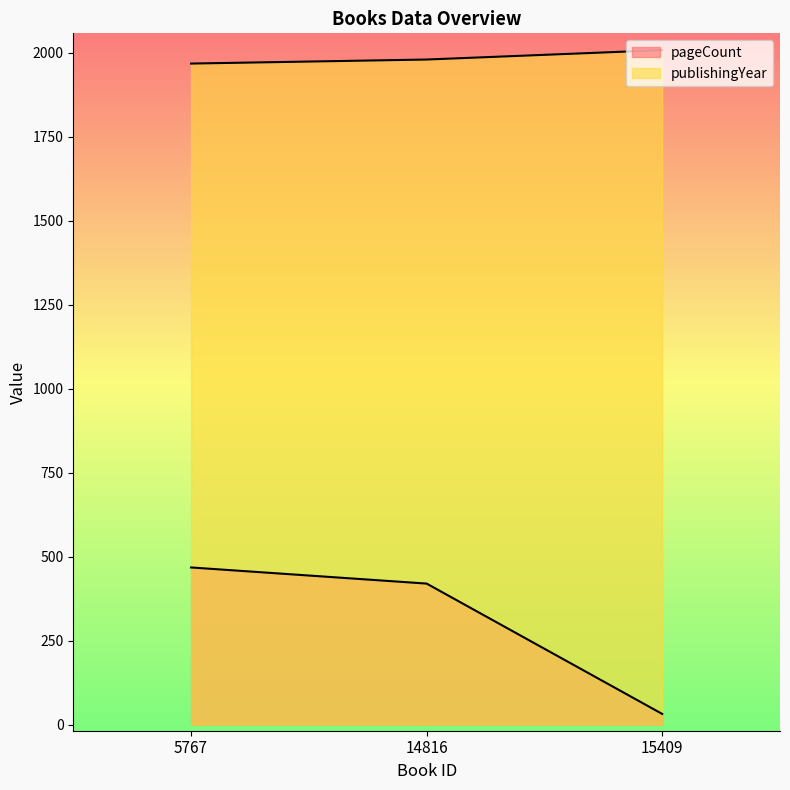

Where is publishingYear nearest to the value 1988?

14816